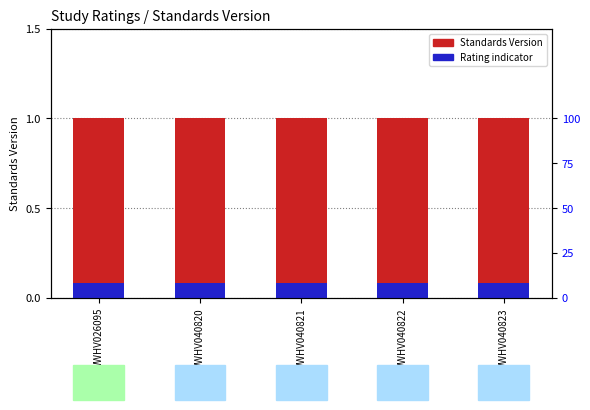

Is the value of Rating indicator at WWHV040822 greater than the value of Standards Version at WWHV040822?

No